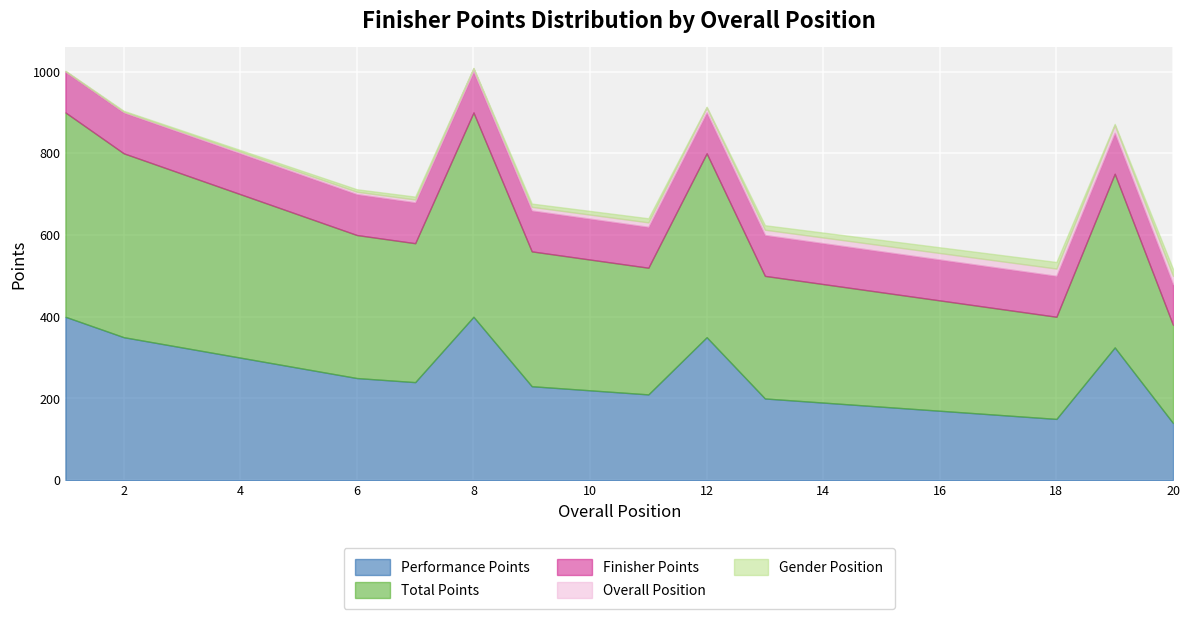

Which series has the largest range (max minus min)?

Performance Points